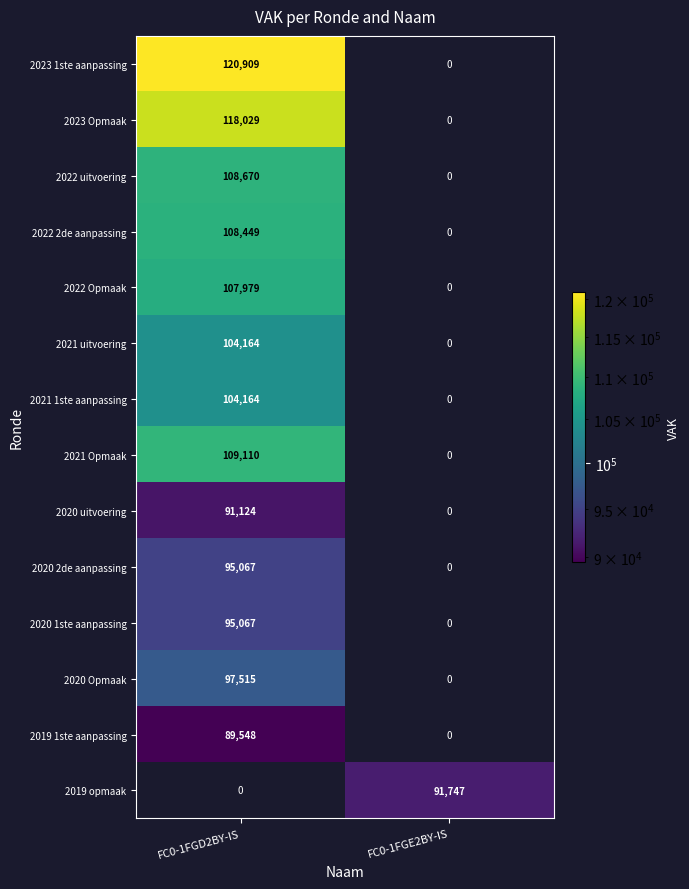

The value of 2022 uitvoering at FC0-1FGD2BY-IS is 70931. True or false?

False